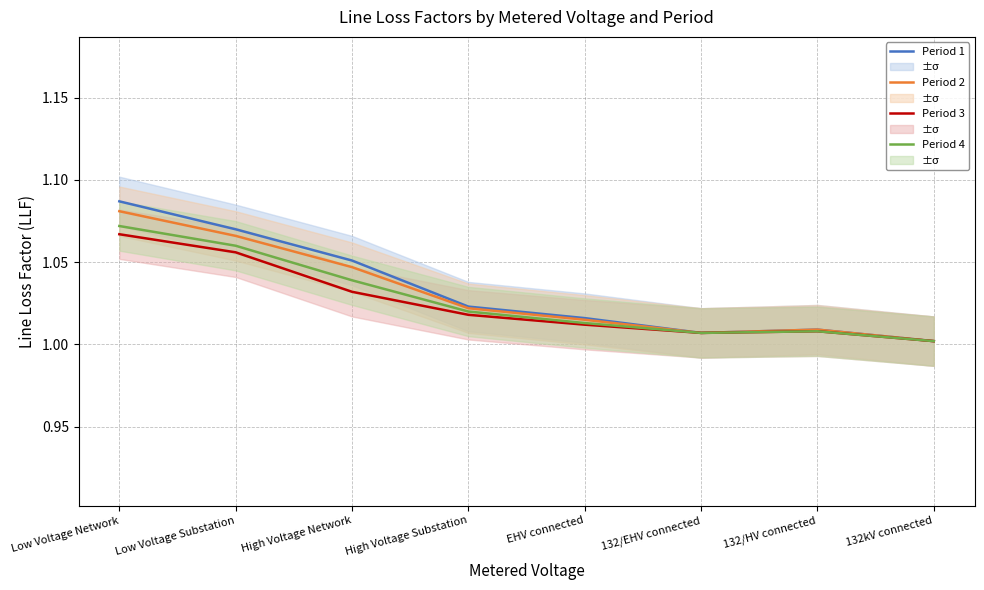

How many data points does each series have?

8